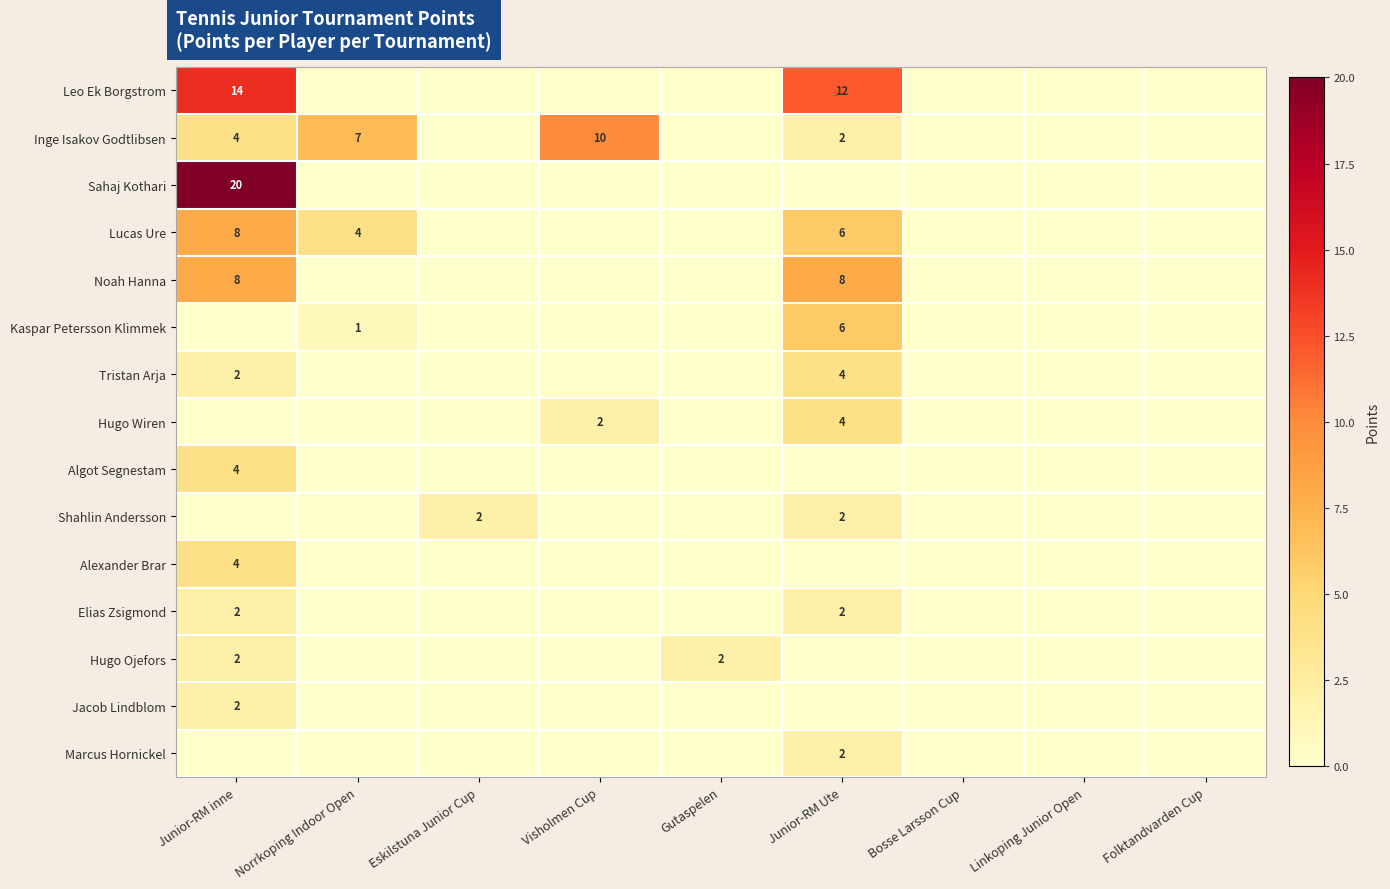

The value of Sahaj Kothari at Norrkoping Indoor Open is 0. True or false?

True